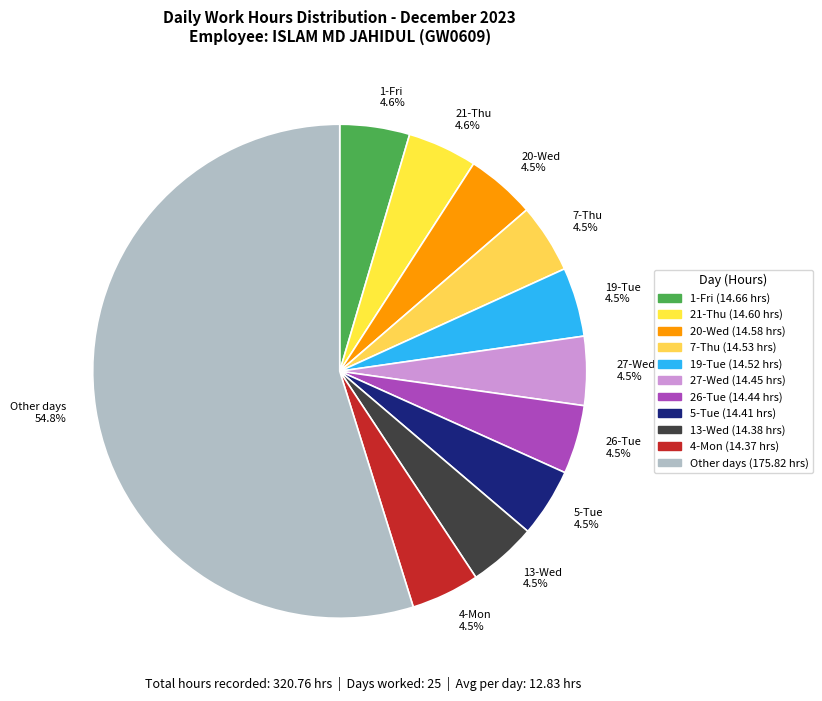

Which category accounts for the majority?

Other days 54.8%